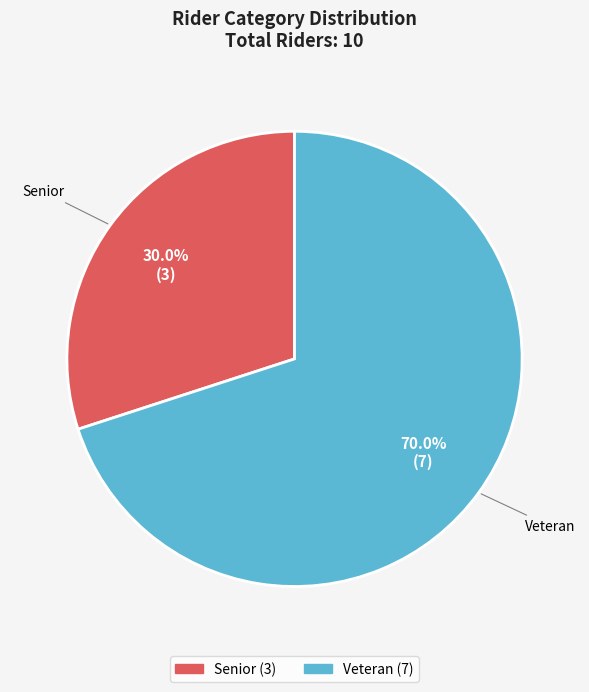

Is there a majority slice in this chart?

Yes